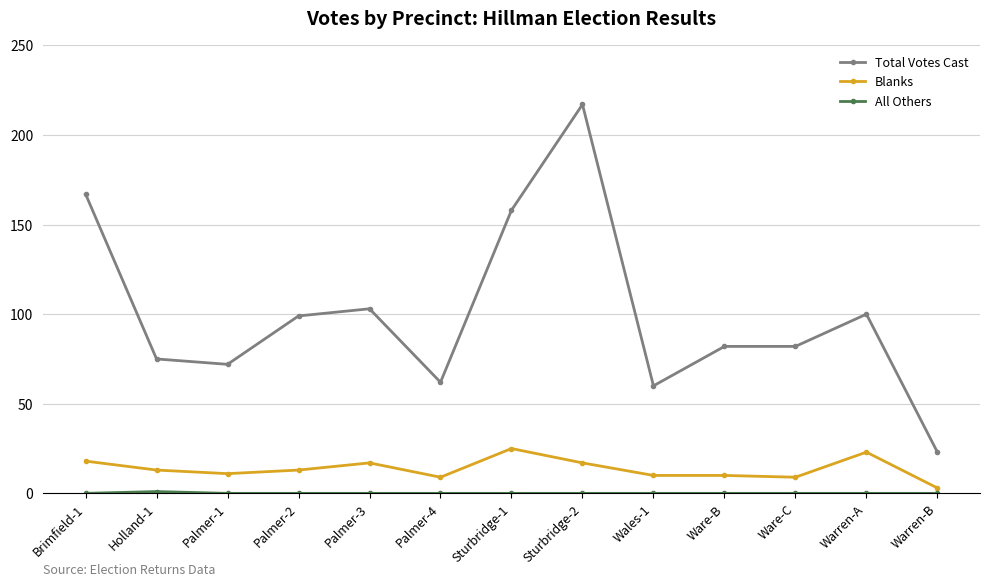

What position from the right is Sturbridge-1?

7